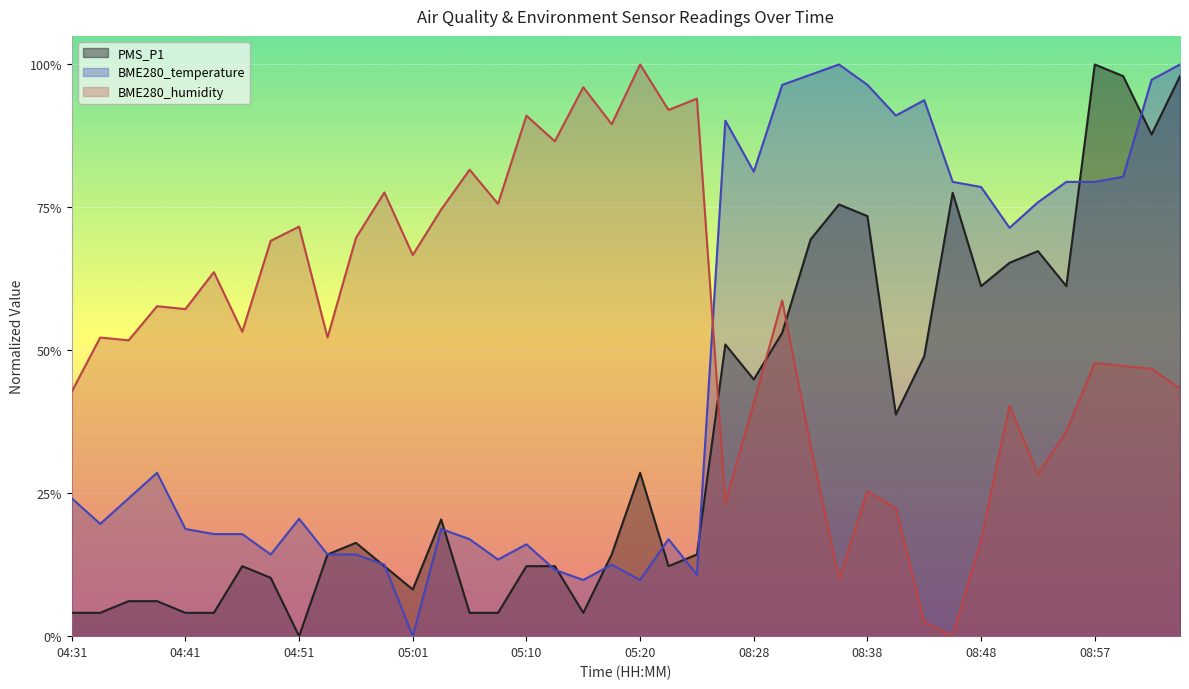

Reading left to right, what are all the values shown in this chart?

PMS_P1: 04:31=0.0	04:34=0.0	04:36=0.1	04:39=0.1	04:41=0.0	04:44=0.0	04:46=0.1	04:48=0.1	04:51=0.0	04:53=0.1	04:56=0.2	04:58=0.1	05:01=0.1	05:03=0.2	05:05=0.0	05:08=0.0	05:10=0.1	05:13=0.1	05:15=0.0	05:18=0.1	05:20=0.3	05:23=0.1	05:25=0.1	08:26=0.5	08:28=0.4	08:30=0.5	08:33=0.7	08:35=0.8	08:38=0.7	08:40=0.4	08:43=0.5	08:45=0.8	08:48=0.6	08:50=0.7	08:52=0.7	08:55=0.6	08:57=1.0	09:00=1.0	09:03=0.9	09:05=1.0
BME280_temperature: 04:31=0.2	04:34=0.2	04:36=0.2	04:39=0.3	04:41=0.2	04:44=0.2	04:46=0.2	04:48=0.1	04:51=0.2	04:53=0.1	04:56=0.1	04:58=0.1	05:01=0.0	05:03=0.2	05:05=0.2	05:08=0.1	05:10=0.2	05:13=0.1	05:15=0.1	05:18=0.1	05:20=0.1	05:23=0.2	05:25=0.1	08:26=0.9	08:28=0.8	08:30=1.0	08:33=1.0	08:35=1.0	08:38=1.0	08:40=0.9	08:43=0.9	08:45=0.8	08:48=0.8	08:50=0.7	08:52=0.8	08:55=0.8	08:57=0.8	09:00=0.8	09:03=1.0	09:05=1.0
BME280_humidity: 04:31=0.4	04:34=0.5	04:36=0.5	04:39=0.6	04:41=0.6	04:44=0.6	04:46=0.5	04:48=0.7	04:51=0.7	04:53=0.5	04:56=0.7	04:58=0.8	05:01=0.7	05:03=0.7	05:05=0.8	05:08=0.8	05:10=0.9	05:13=0.9	05:15=1.0	05:18=0.9	05:20=1.0	05:23=0.9	05:25=0.9	08:26=0.2	08:28=0.4	08:30=0.6	08:33=0.3	08:35=0.1	08:38=0.3	08:40=0.2	08:43=0.0	08:45=0.0	08:48=0.2	08:50=0.4	08:52=0.3	08:55=0.4	08:57=0.5	09:00=0.5	09:03=0.5	09:05=0.4